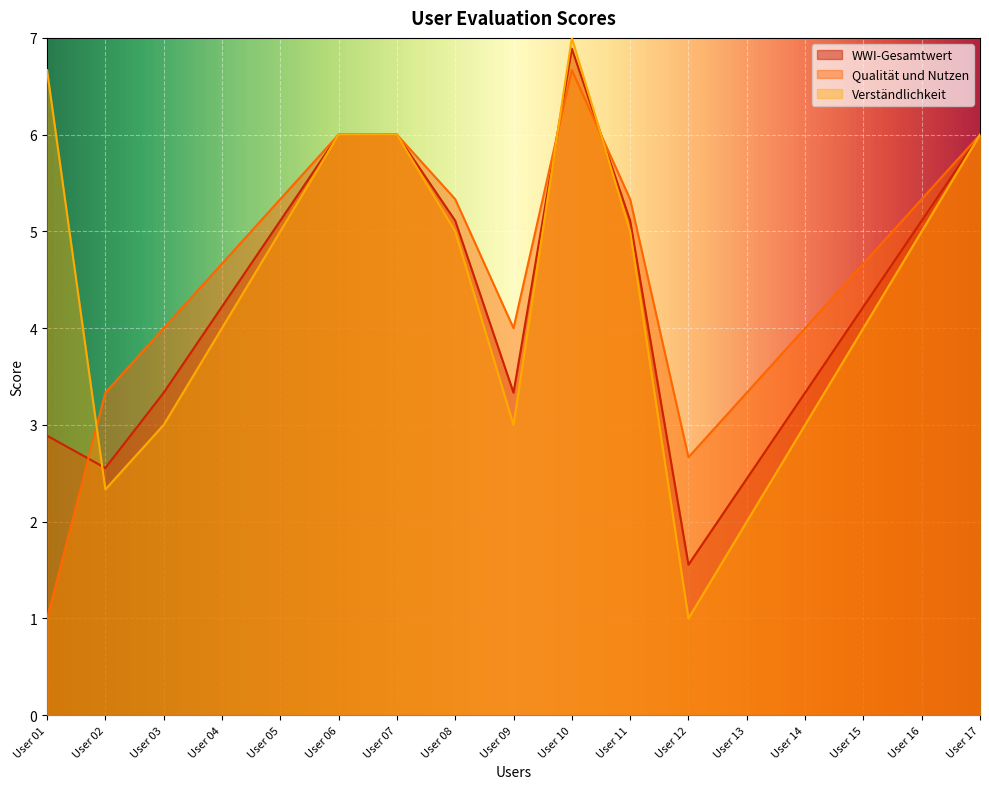

Which category has the lowest value in the WWI-Gesamtwert series?

User 12